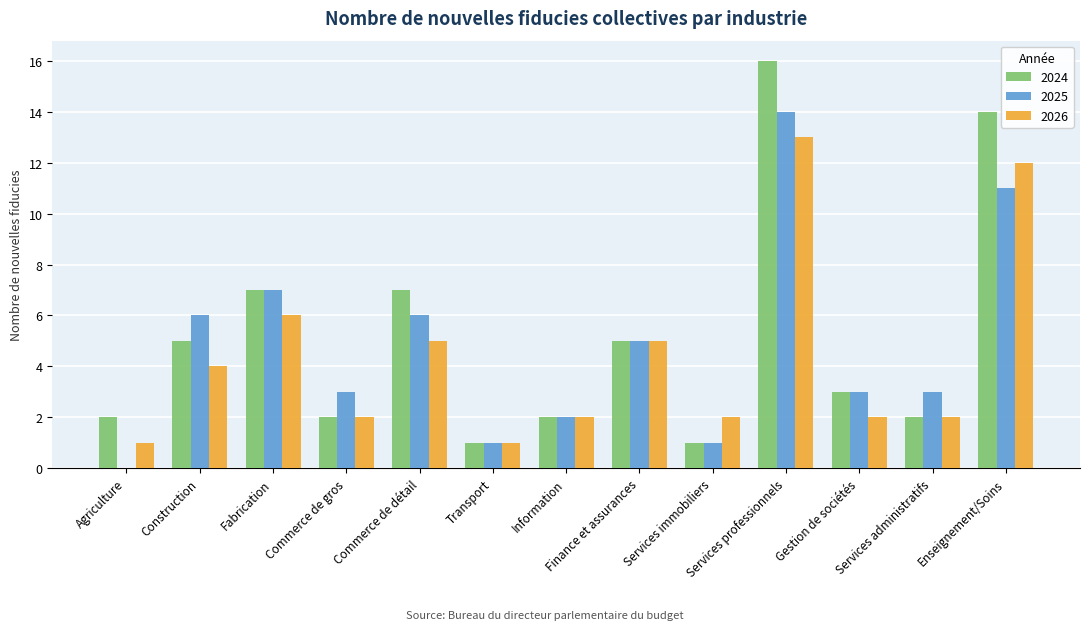

The value of 2024 at Services professionnels is 16. True or false?

True